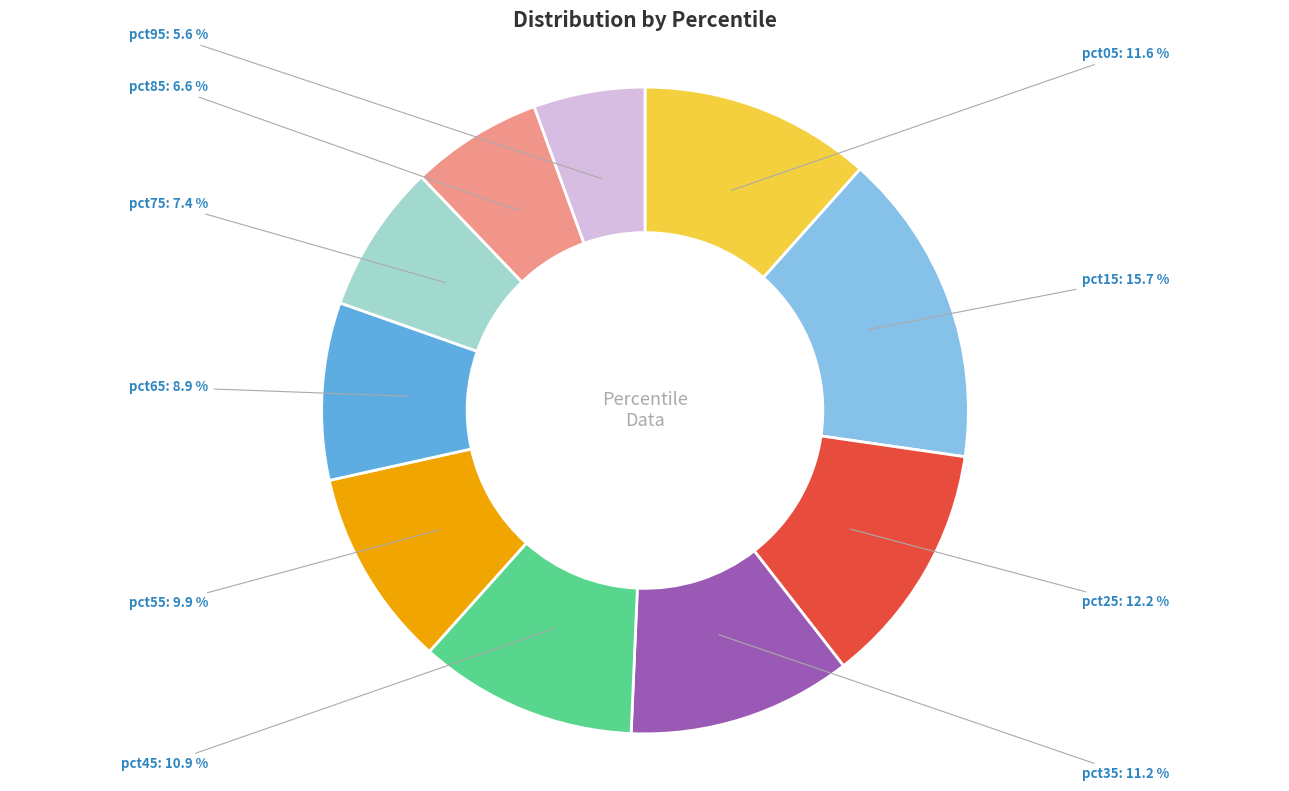

To the nearest percent, what is the combined percentage of pct85 and pct25?

19%